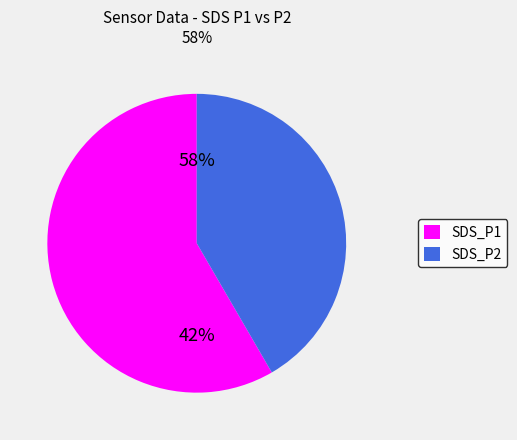

What is the ratio of the value at SDS_P2 to the value at SDS_P1?

0.7